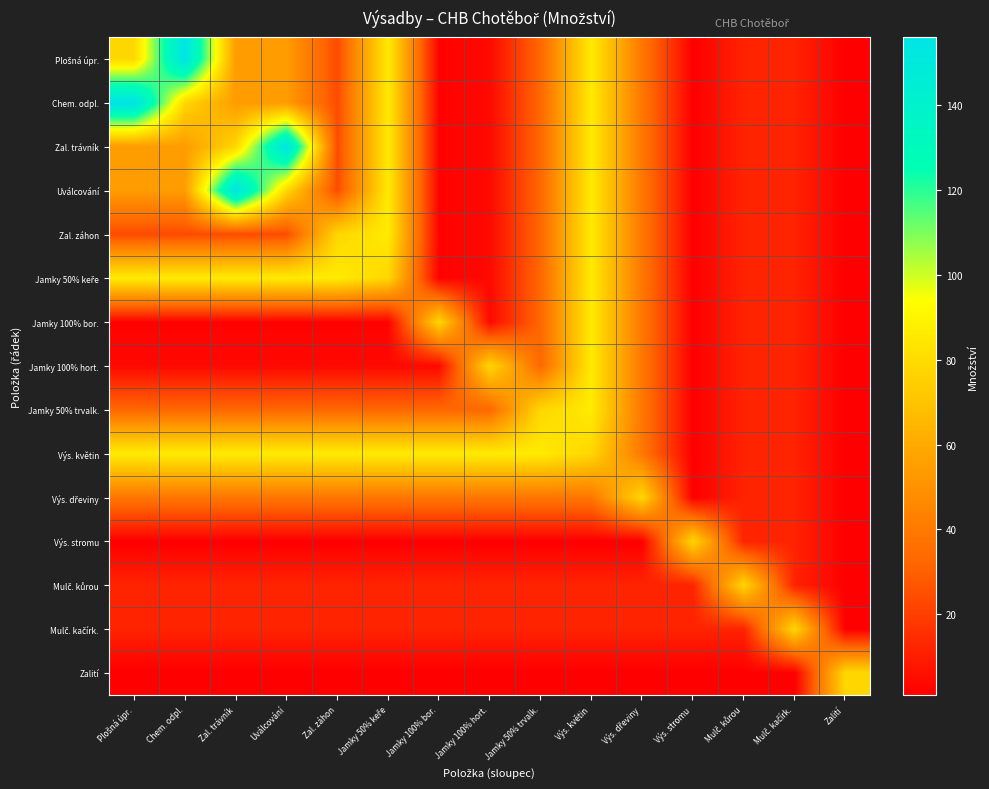

Which has a higher value, Výs. dřeviny or Plošná úpr.?

Plošná úpr.